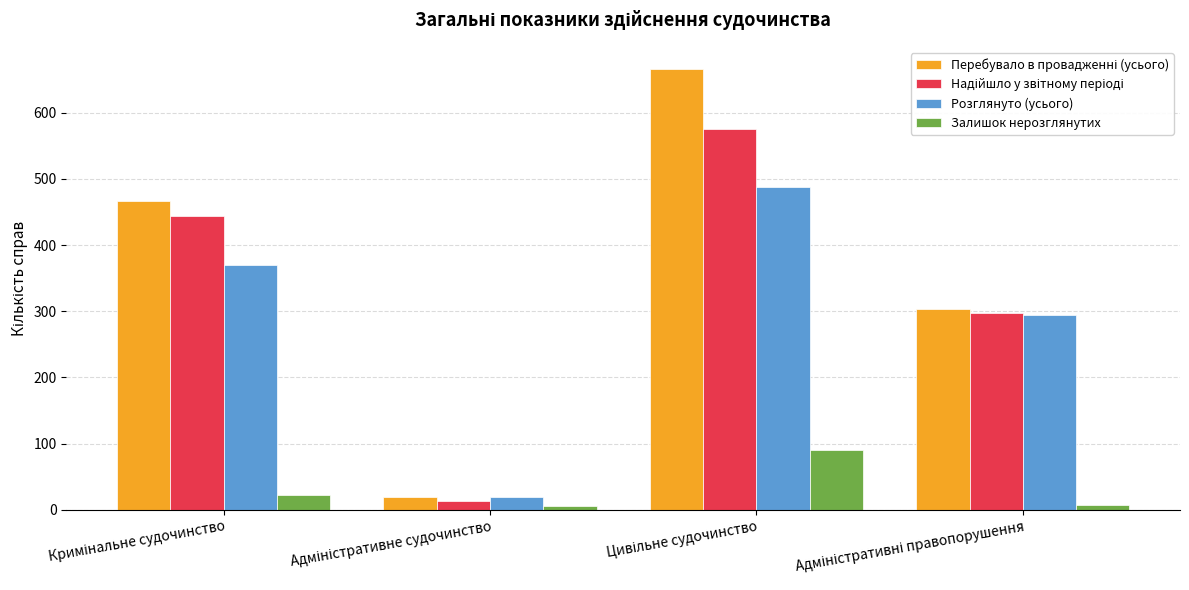

What is the maximum value shown in the chart?

666